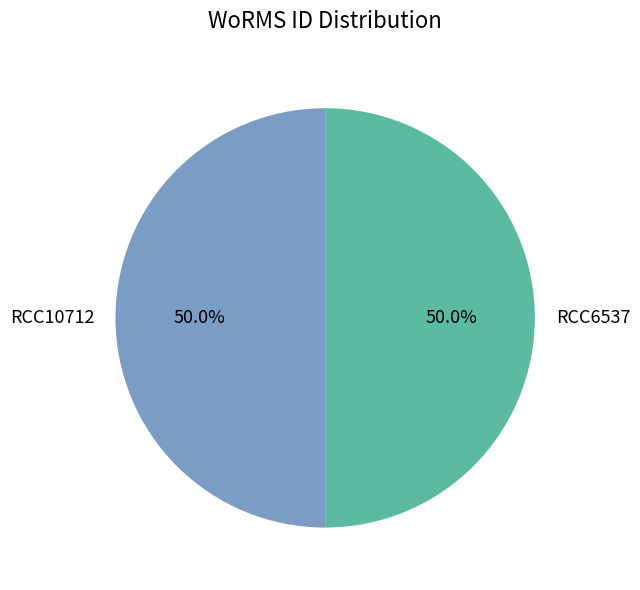

What percentage is the RCC10712 slice, to the nearest percent?

50%